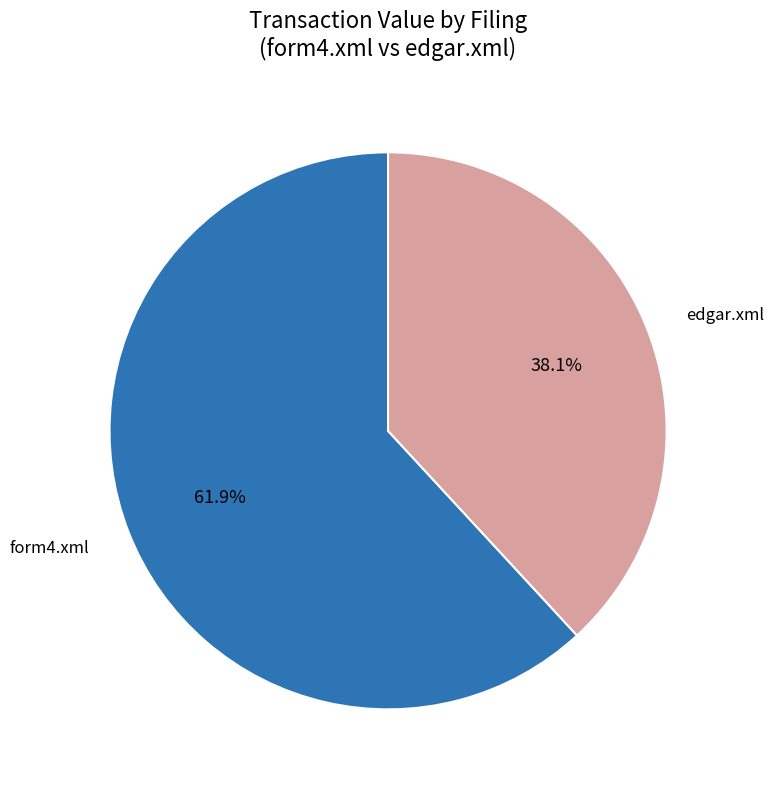

Is there a majority slice in this chart?

Yes